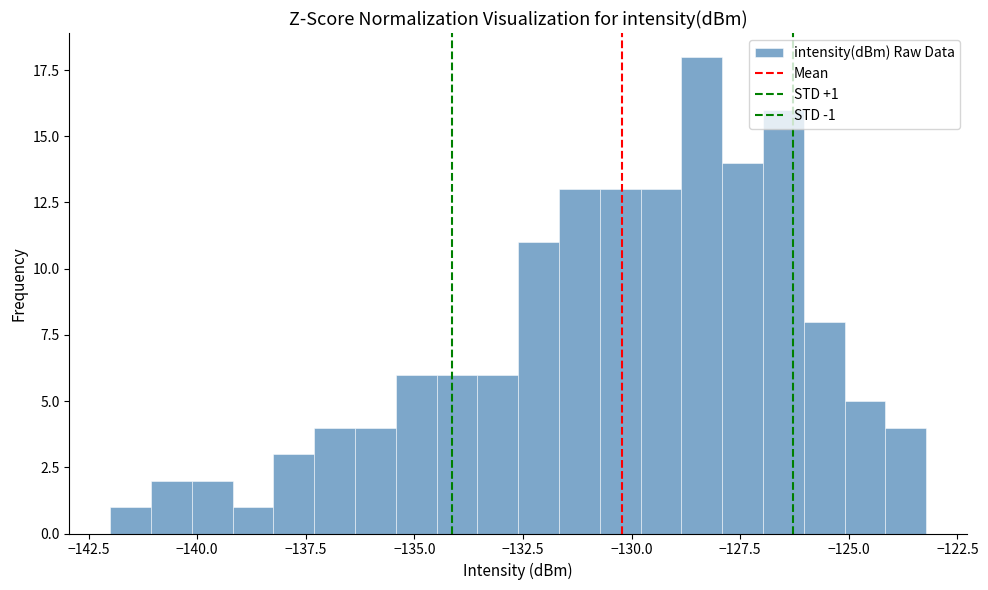

Around what value on the x-axis is the tallest bar? Give the approximate position of its centre, as read against the axis.

-128.5